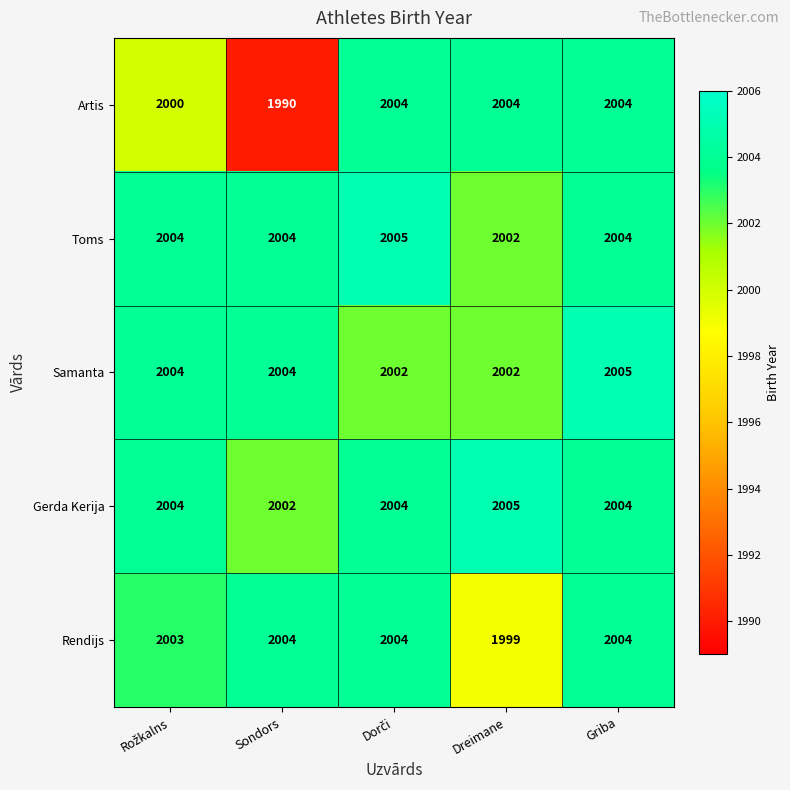

Which series has the widest spread of values?

Artis